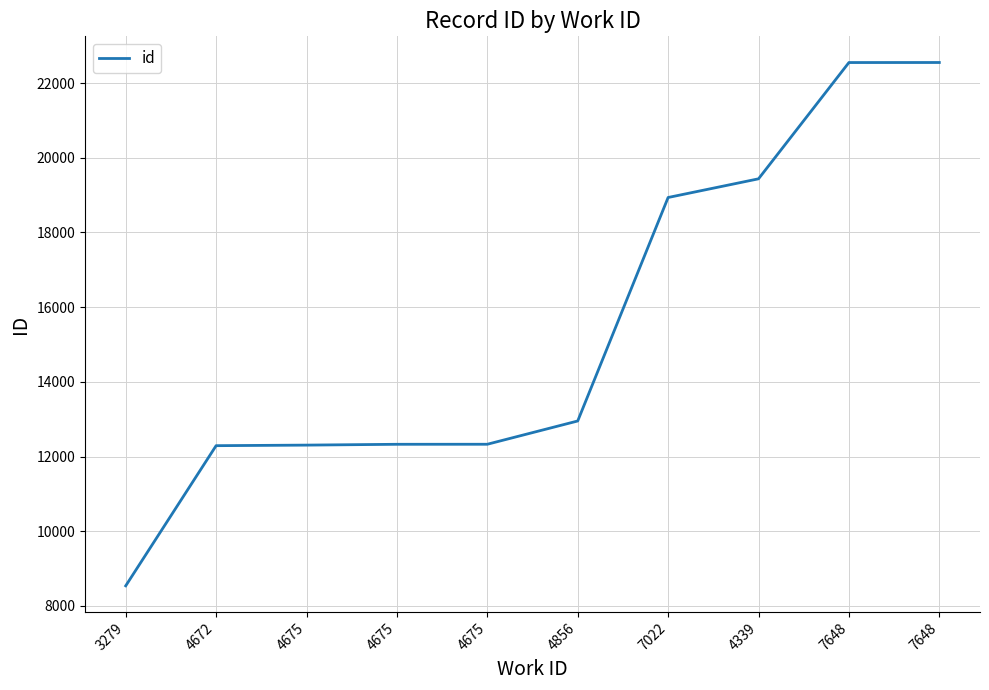

What is the approximate value at 4339?

19436